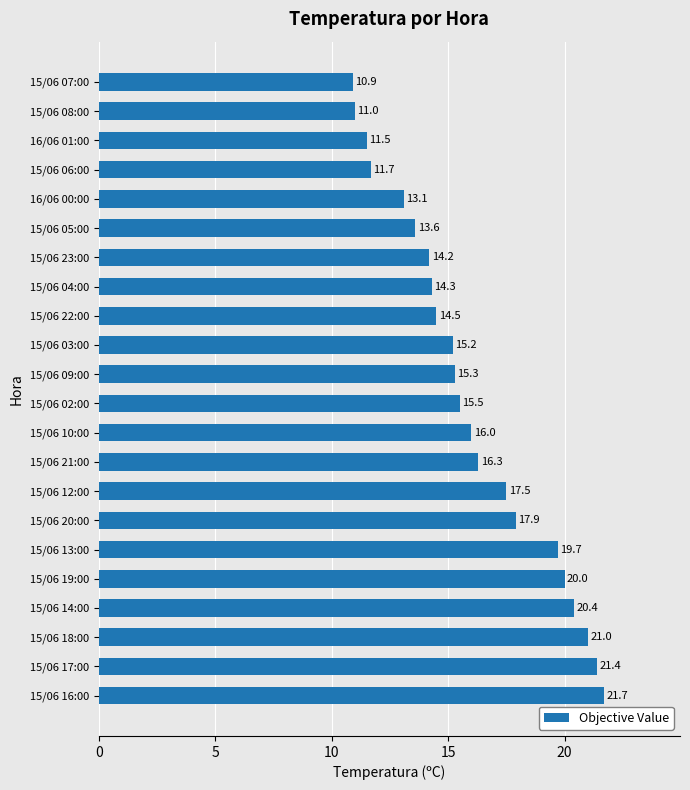

Is it true that the value at 15/06 10:00 is 27.2?

False